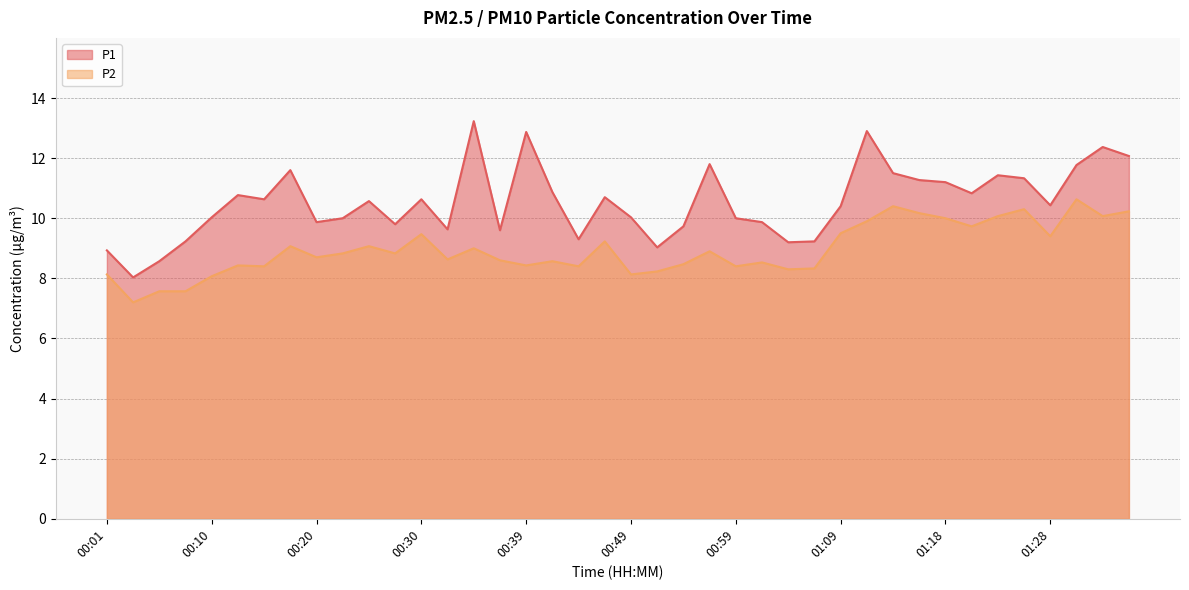

Does the chart display data point markers on the line(s)?

No